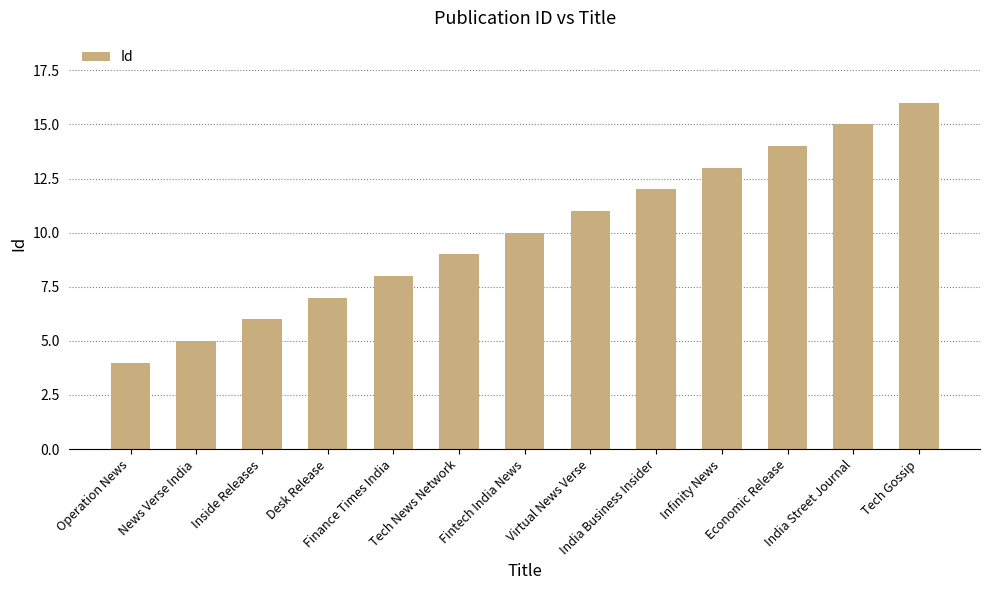

Where is the data nearest to the value 10?

Fintech India News